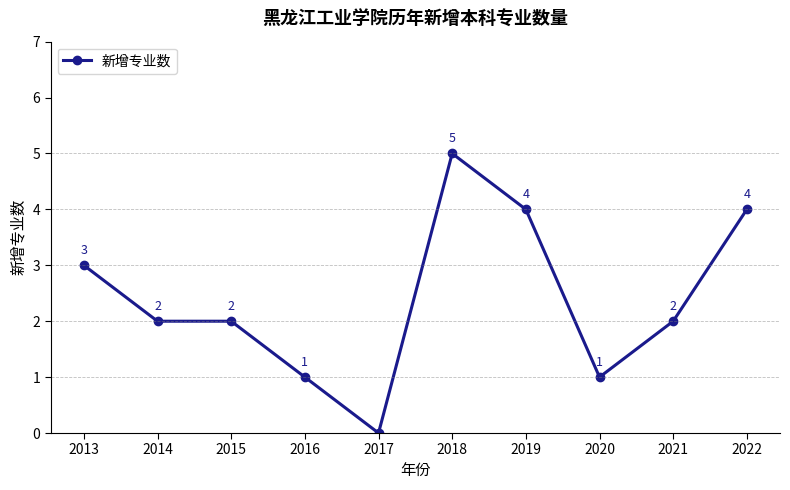

Does the chart have visible grid lines?

No